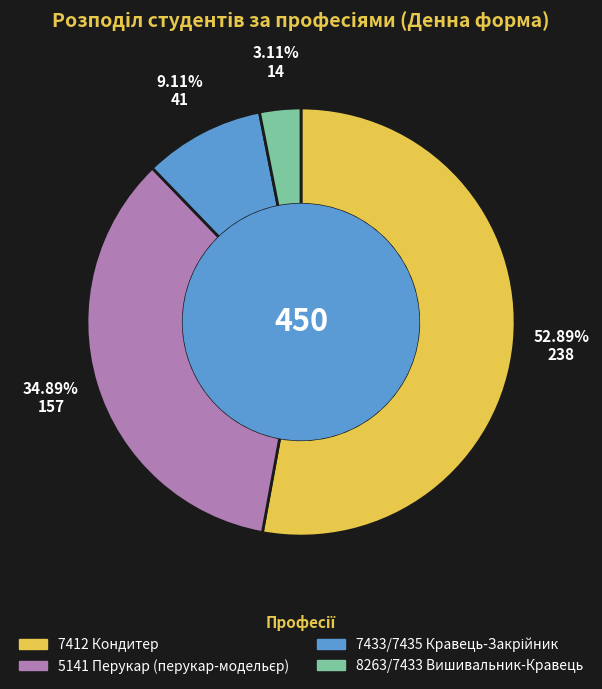

Does 7412 Кондитер represent more than half of the total?

Yes